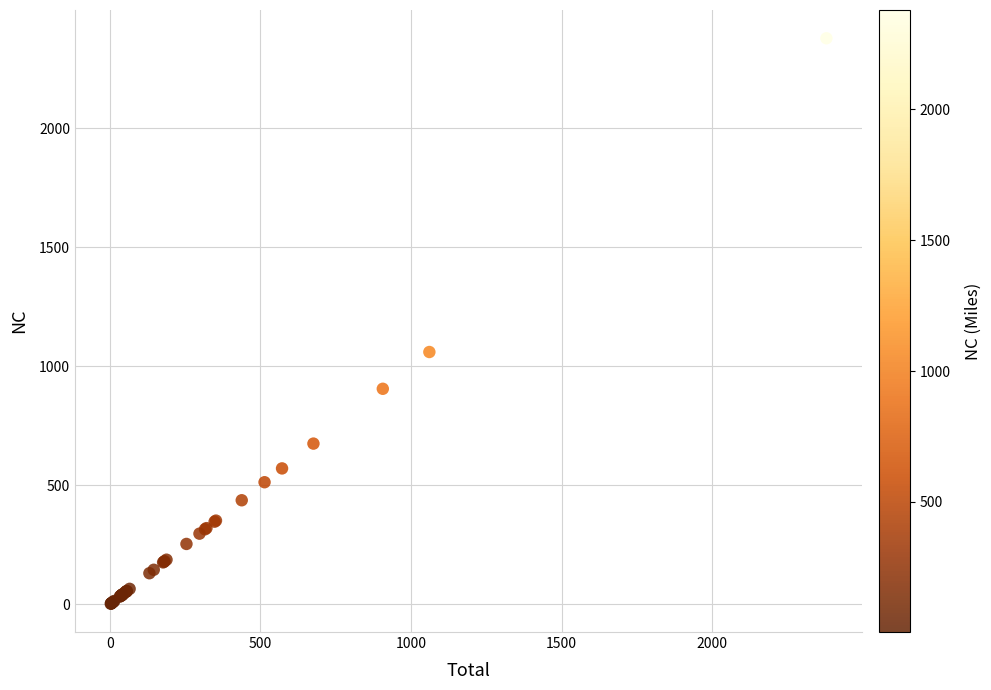

What Y value in the scatter plot is closest to 1190?

1060.7